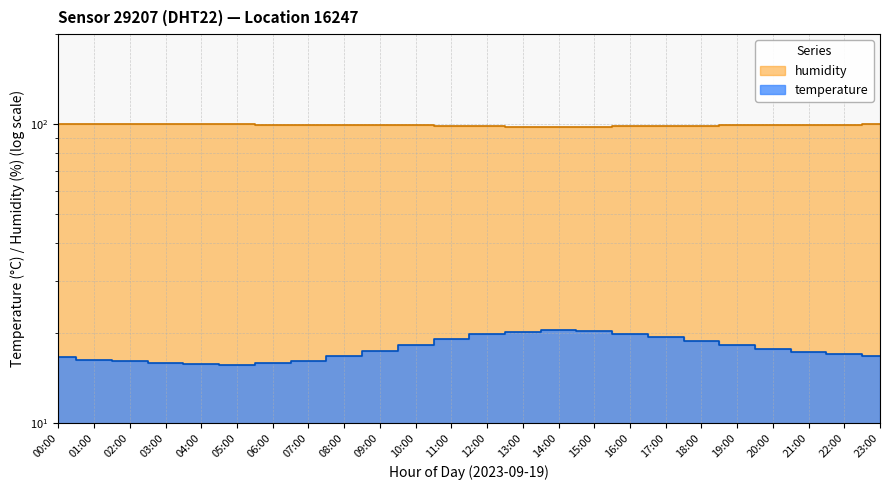

What is the label of the 19th point from the right?

05:00